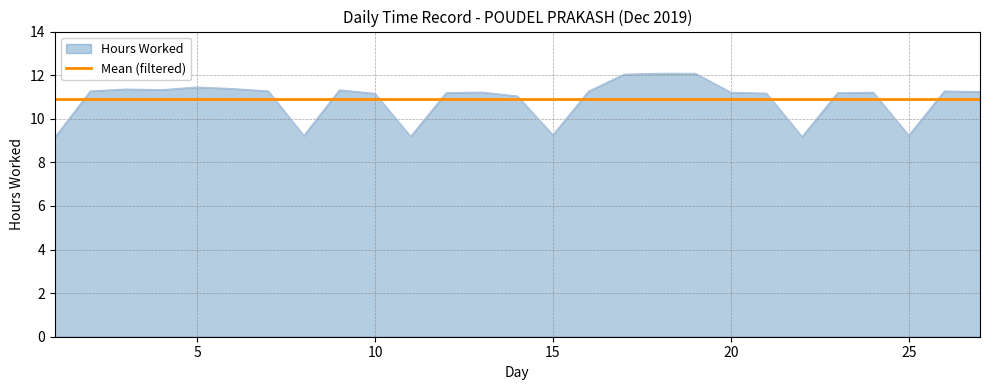

Rank the series by their maximum value, from highest to lowest.

Hours Worked, Mean (filtered)